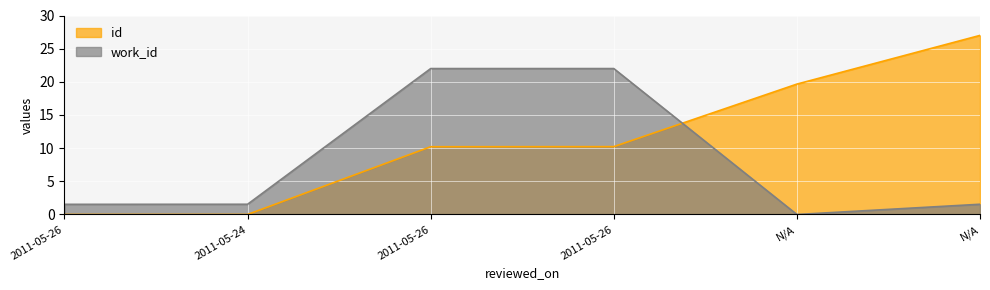

What is the difference between the highest and lowest values at 2011-05-26?

1.5